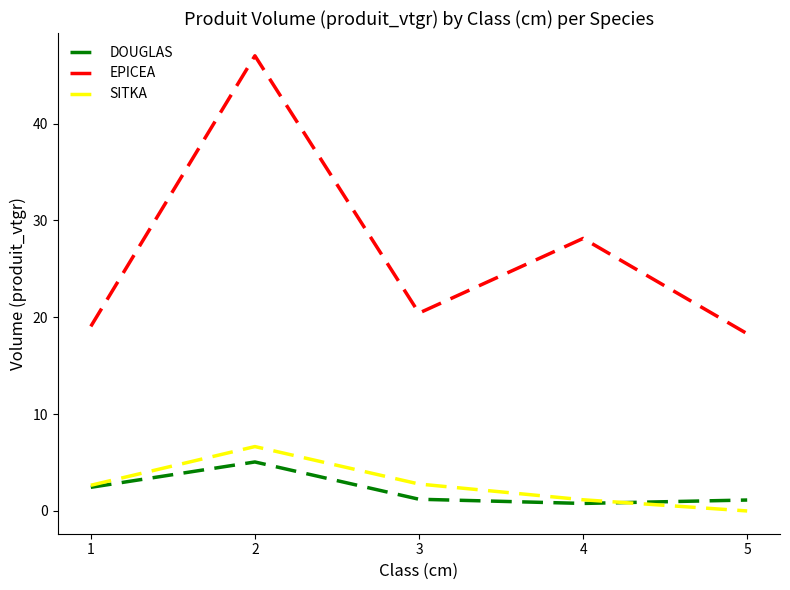

What is the sum of the EPICEA values at 2 and 4?

75.1